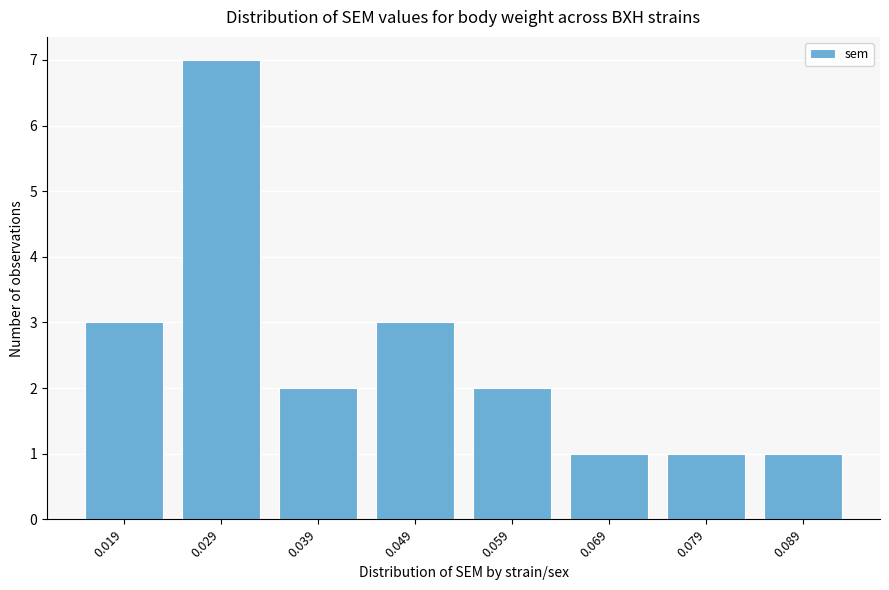

Reading left to right, list all the values displayed in this chart.

3	7	2	3	2	1	1	1